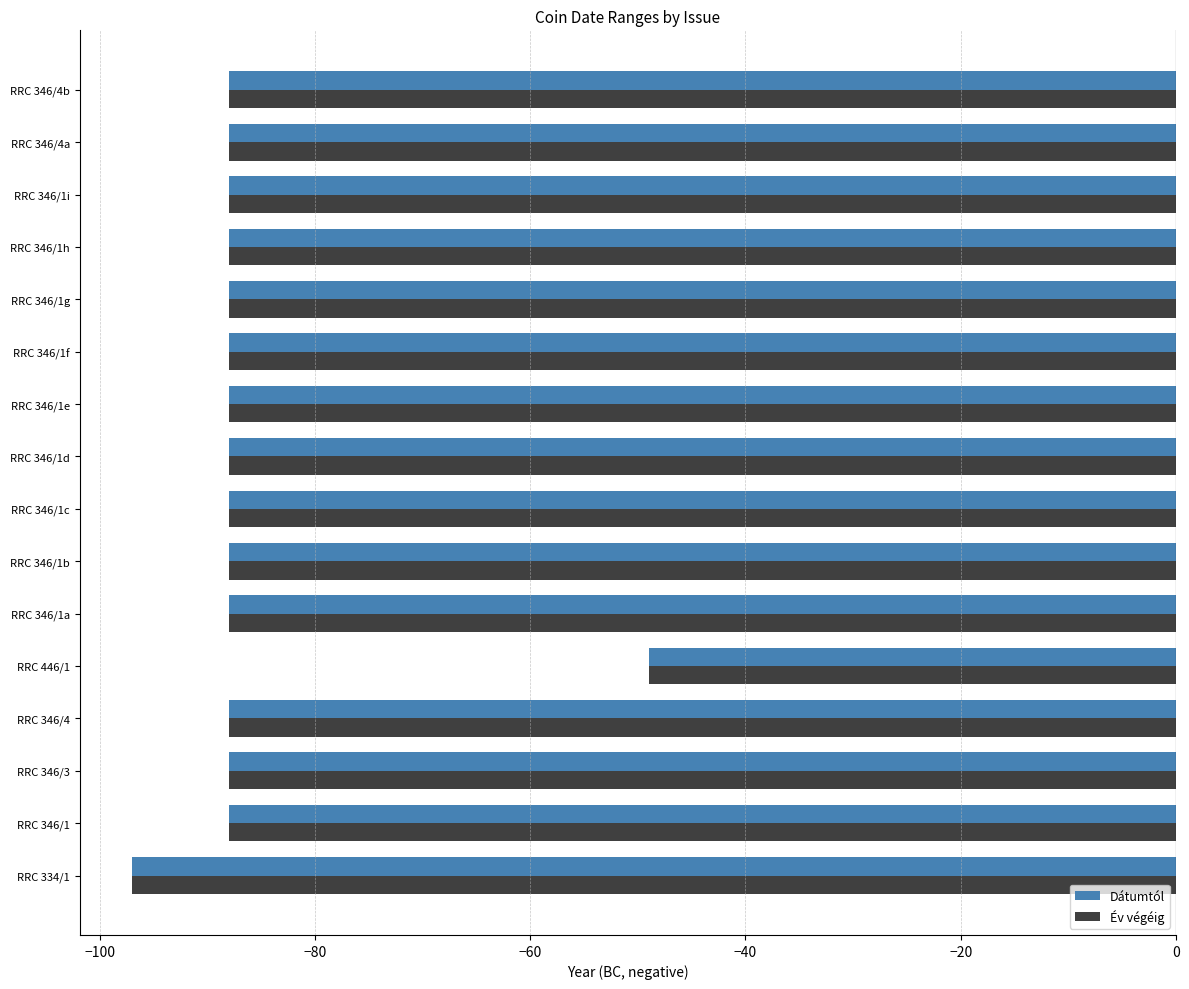

The value of Év végéig at RRC 346/1 is -88. True or false?

True